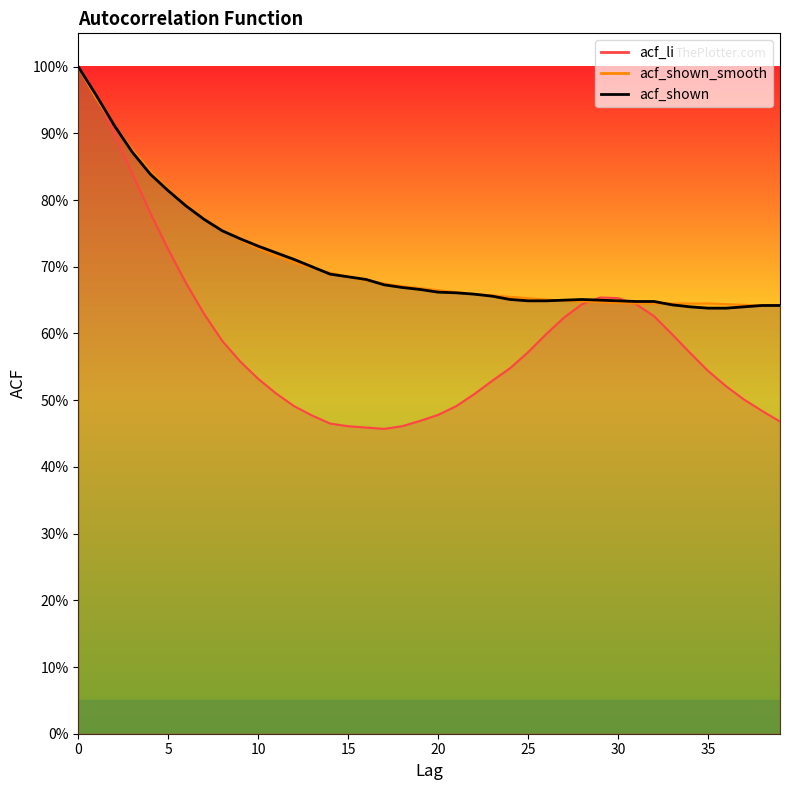

Where is acf_li nearest to the value 0?

17